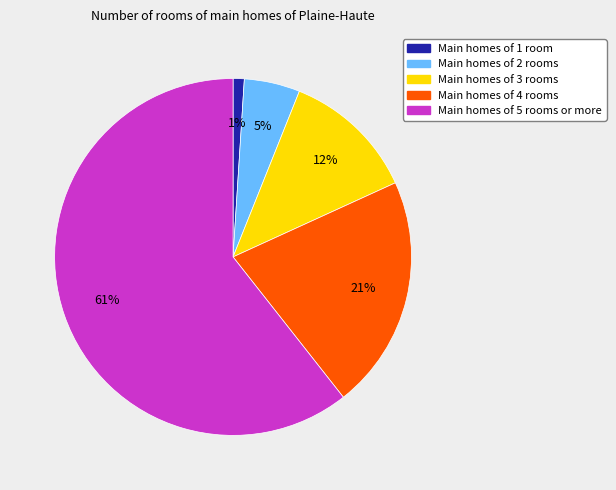

To the nearest percent, what is the difference between the largest and smallest slice percentages?

60%